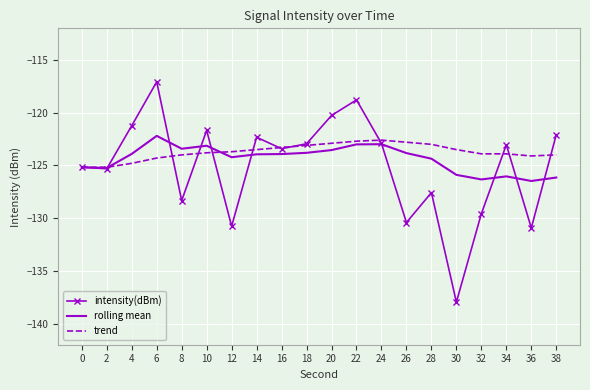

What is the maximum value for intensity(dBm)?

-117.1